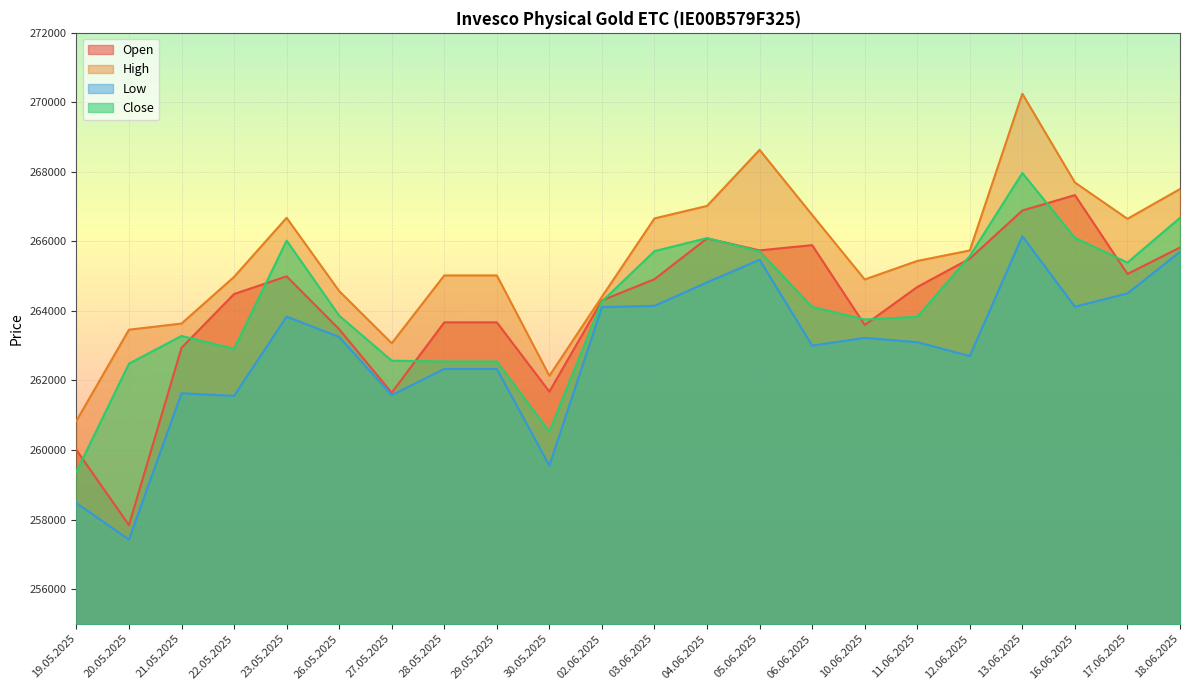

How many interior local peaks does the High series have?

3